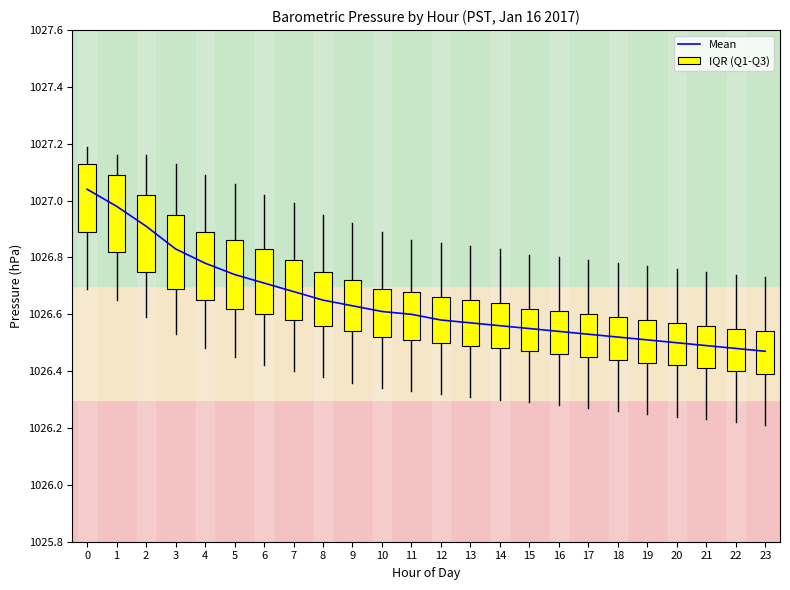

Which has a higher value, 9 or 18?

9